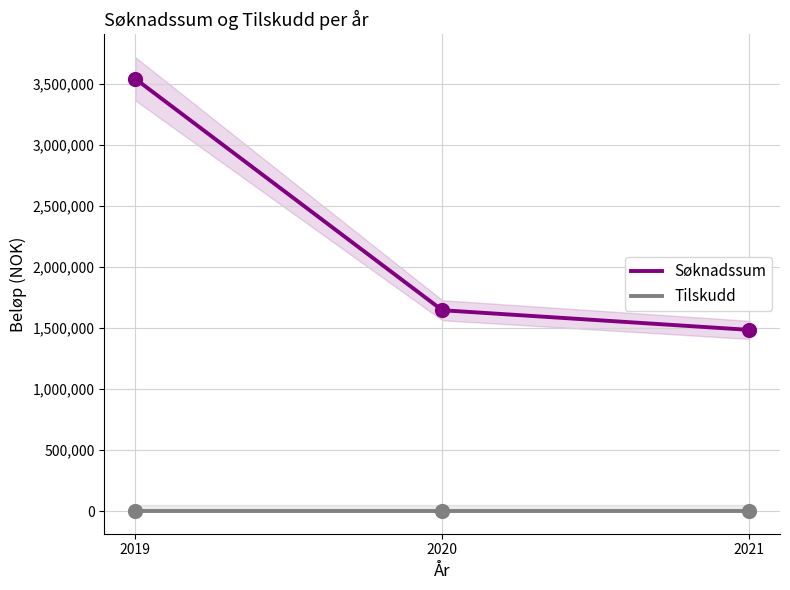

Which series reaches the maximum Y coordinate?

Søknadssum